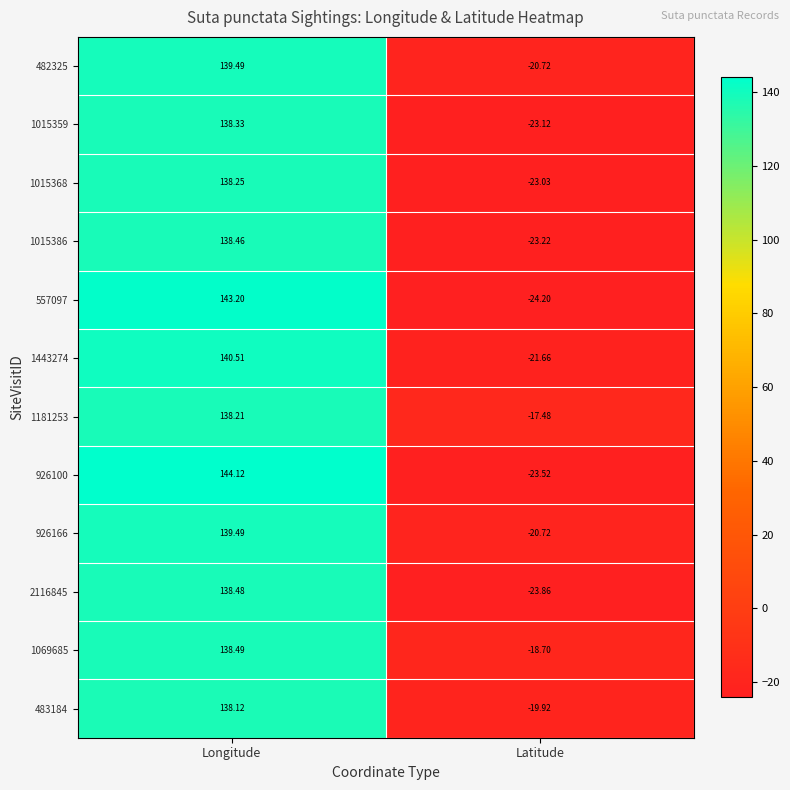

At which label is 1443274 closest to 59?

Latitude